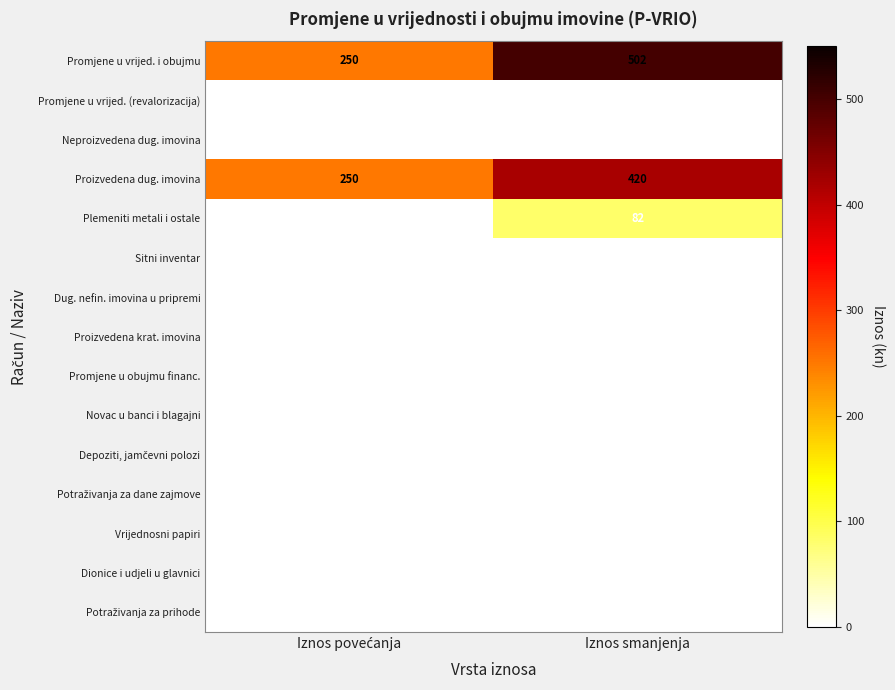

What is the sum of all Plemeniti metali i ostale values?

82